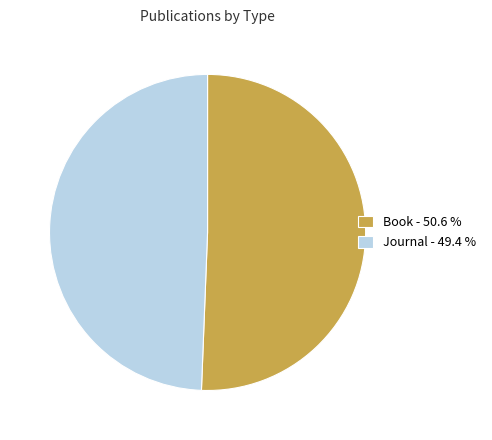

Which category has the biggest portion of the pie?

Book